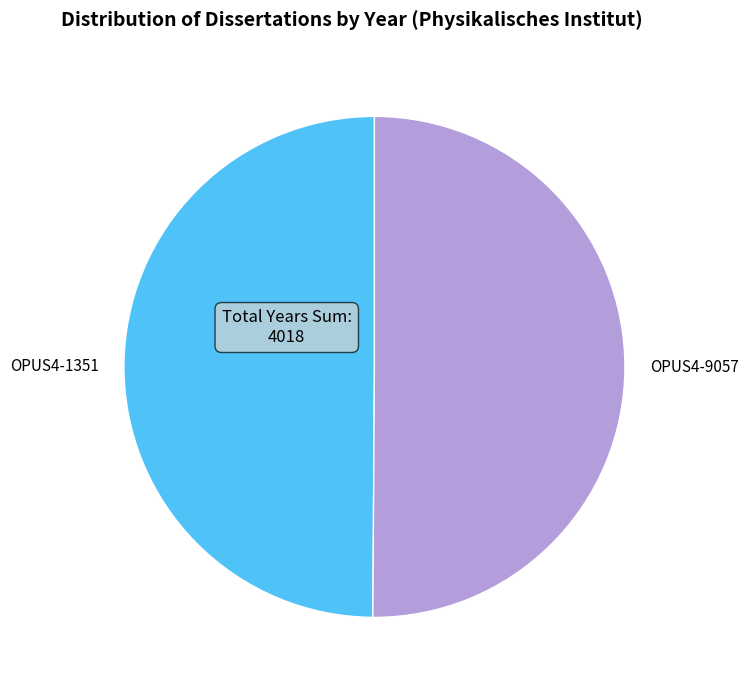

Is it true that OPUS4-9057 is 50% of the pie?

True